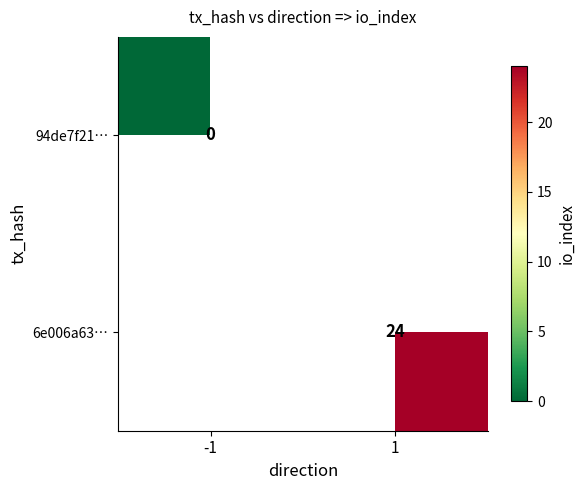

Is the value of 94de7f21… at -1 greater than the value of 6e006a63… at 1?

No